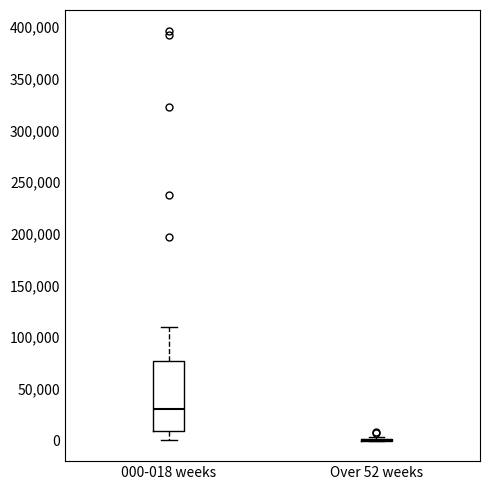

Reading left to right, transcribe this box plot: for each box, give where its median line is, the range the box spans, and where its two whiskers end, as read against the y-axis. The values are not printed on the chart, so give them approximately, as read against the axis.

000-018 weeks: median 30000, box 10000 to 75000, whiskers 0 to 110000
Over 52 weeks: box collapsed to a line at 0, whiskers 0 to 5000